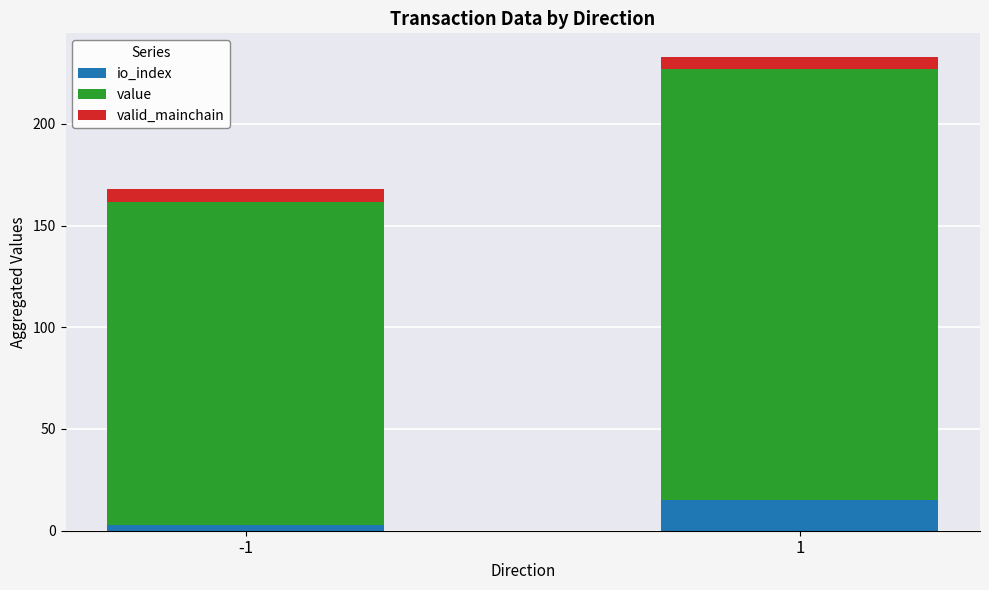

What is the total value across all series at 1?

232.8